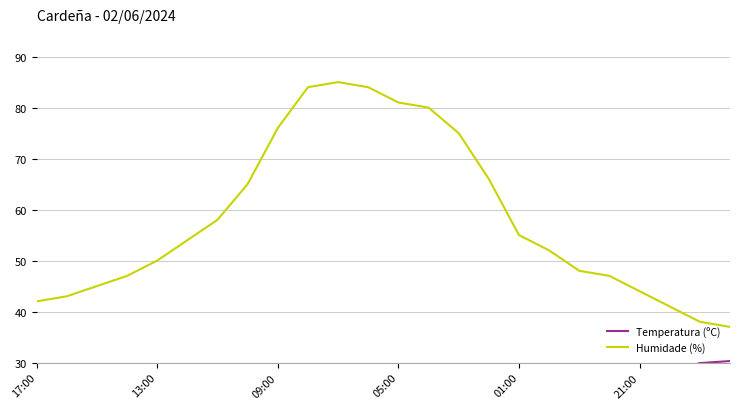

What is the difference between the maximum and second lowest values in the Temperatura (ºC) series?

14.5